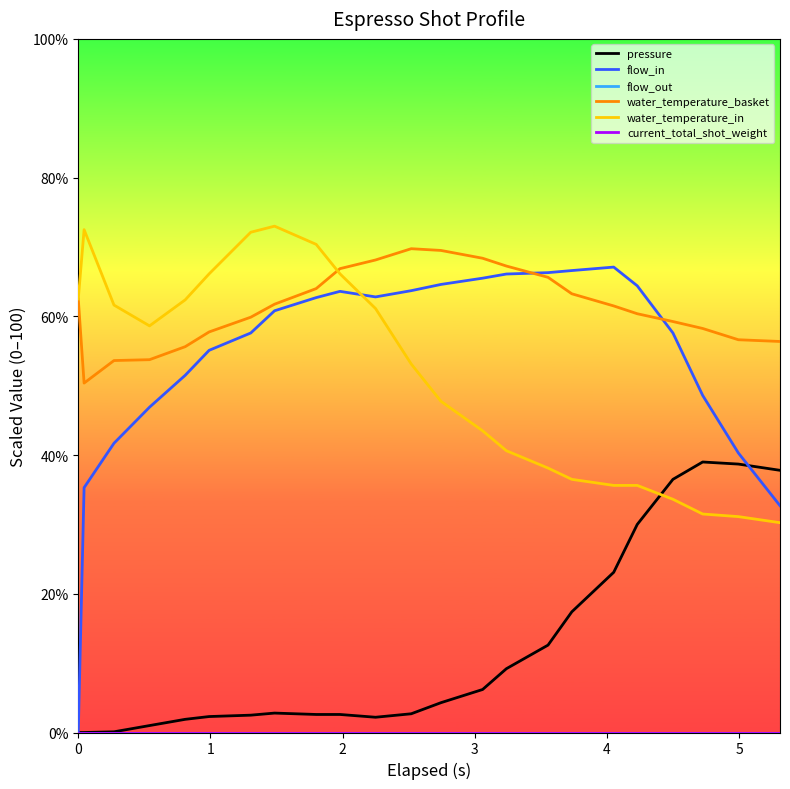

Does the chart have visible grid lines?

No